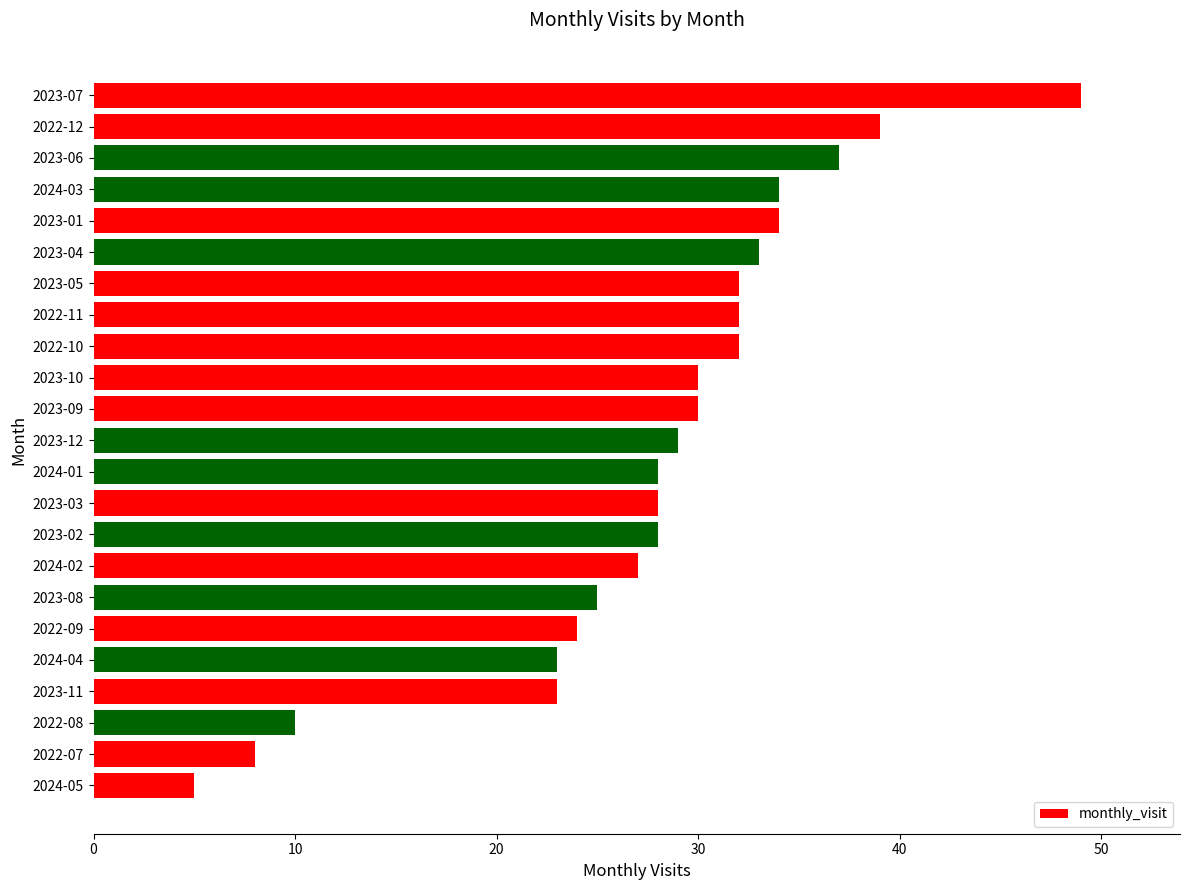

What is the change in value from 2022-11 to 2023-07?

+17